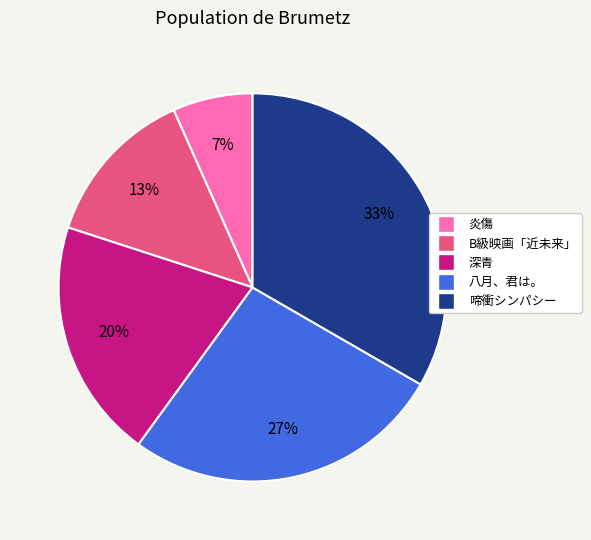

To the nearest percent, what portion does 炎傷 represent?

7%